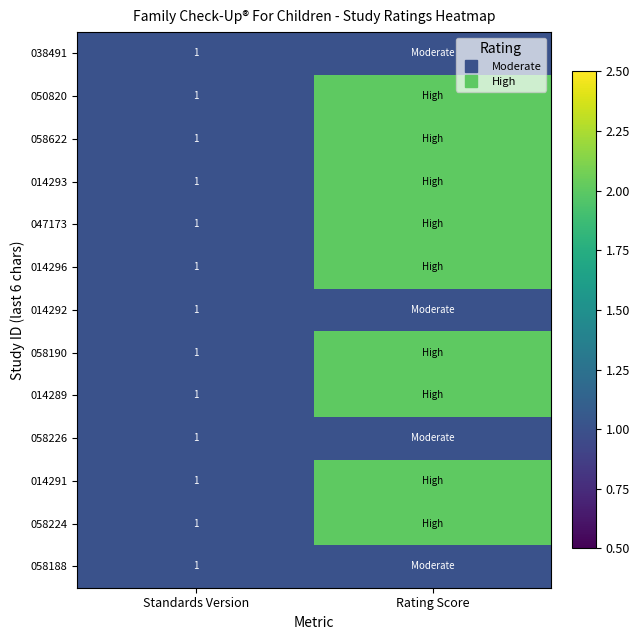

Which category has the highest value in the 047173 series?

Rating Score